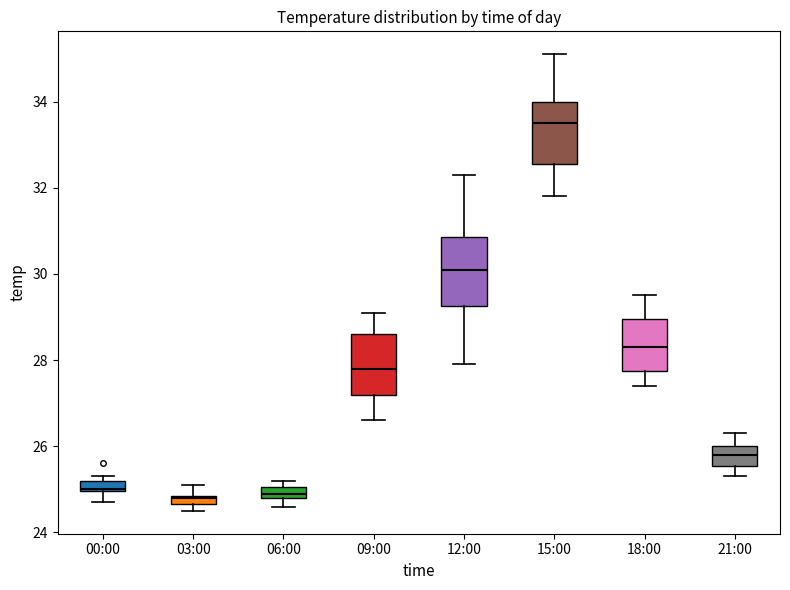

Where is the upper edge of the box for 09:00 on the y-axis? The values are not printed on the chart, so give them approximately, as read against the axis.

28.6